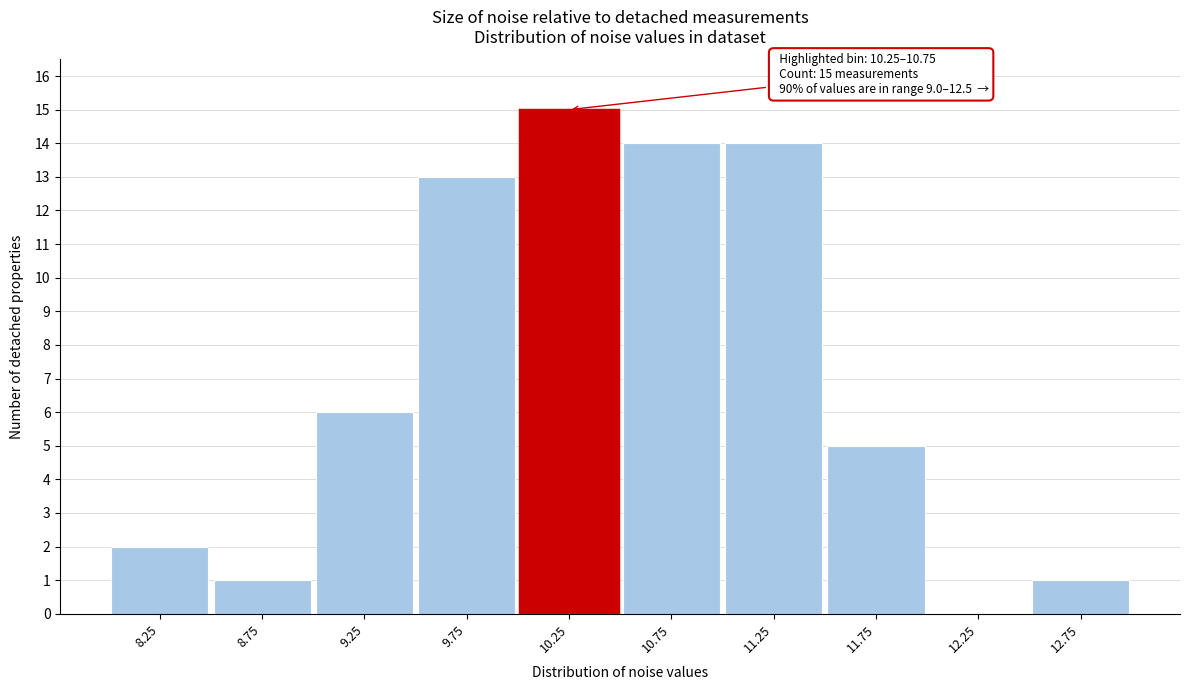

Reading left to right, transcribe all the data shown in this chart.

8.25=2	8.75=1	9.25=6	9.75=13	10.25=15	10.75=14	11.25=14	11.75=5	12.25=0	12.75=1